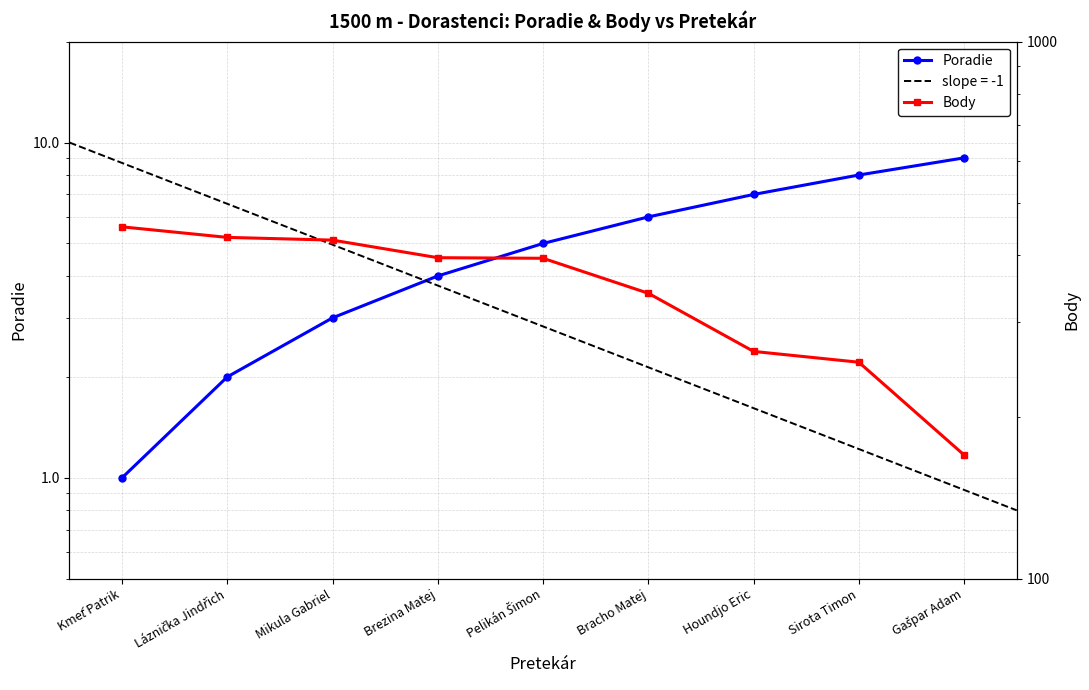

Which series has the largest total across all categories?

Body